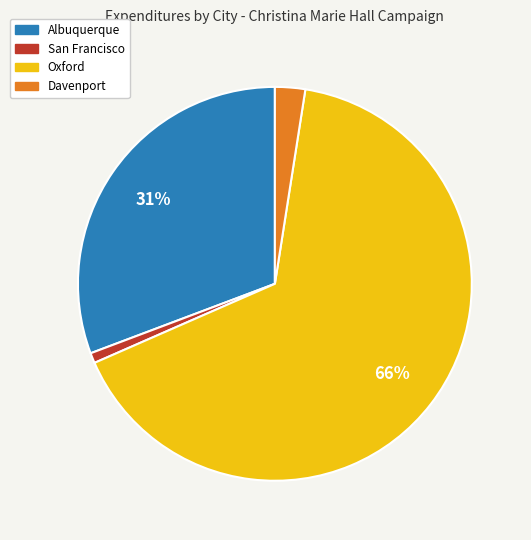

To the nearest percent, what is the difference between the largest and smallest slice percentages?

65%